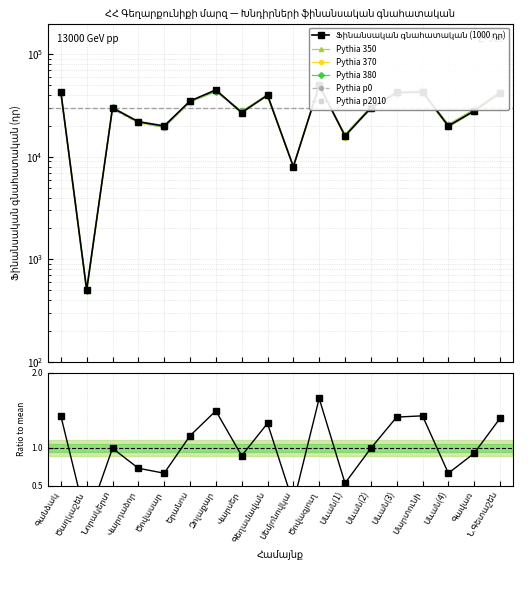

Reading left to right, what are all the values shown in this chart?

Գանձակ=43000	Ծաղկաշեն=500	Նորակերտ=30000	Վարդաձոր=22000	Ծովասար=20000	Երանոս=35000	Զոլաքար=45000	Վարսեր=27000	Գեղամավան=40000	Սեմյոնովկա=8000	Ծովագյուղ=50000	Սևան(1)=16000	Սևան(2)=30000	Սևան(3)=42500	Մարտունի=43000	Սևան(4)=20000	Գավառ=28000	Ն.Գետաշեն=42000